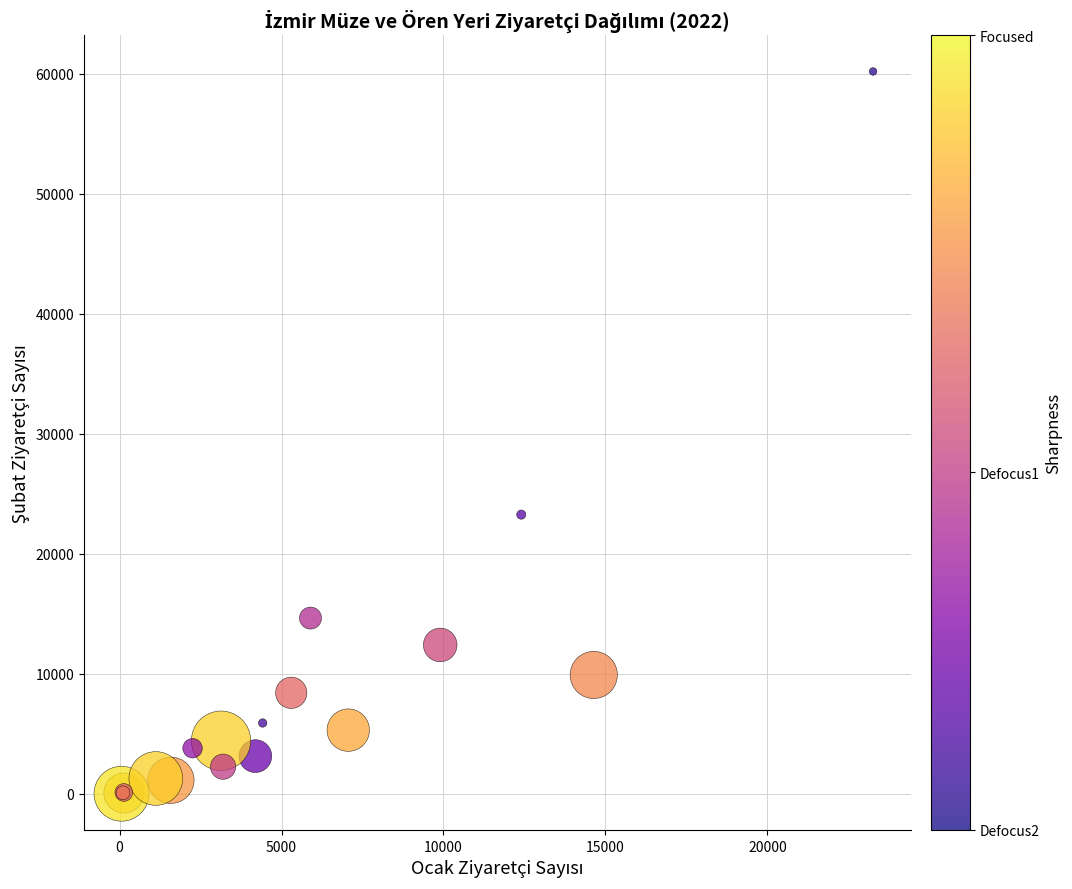

What Y value in the scatter plot is closest to 30104?

23265